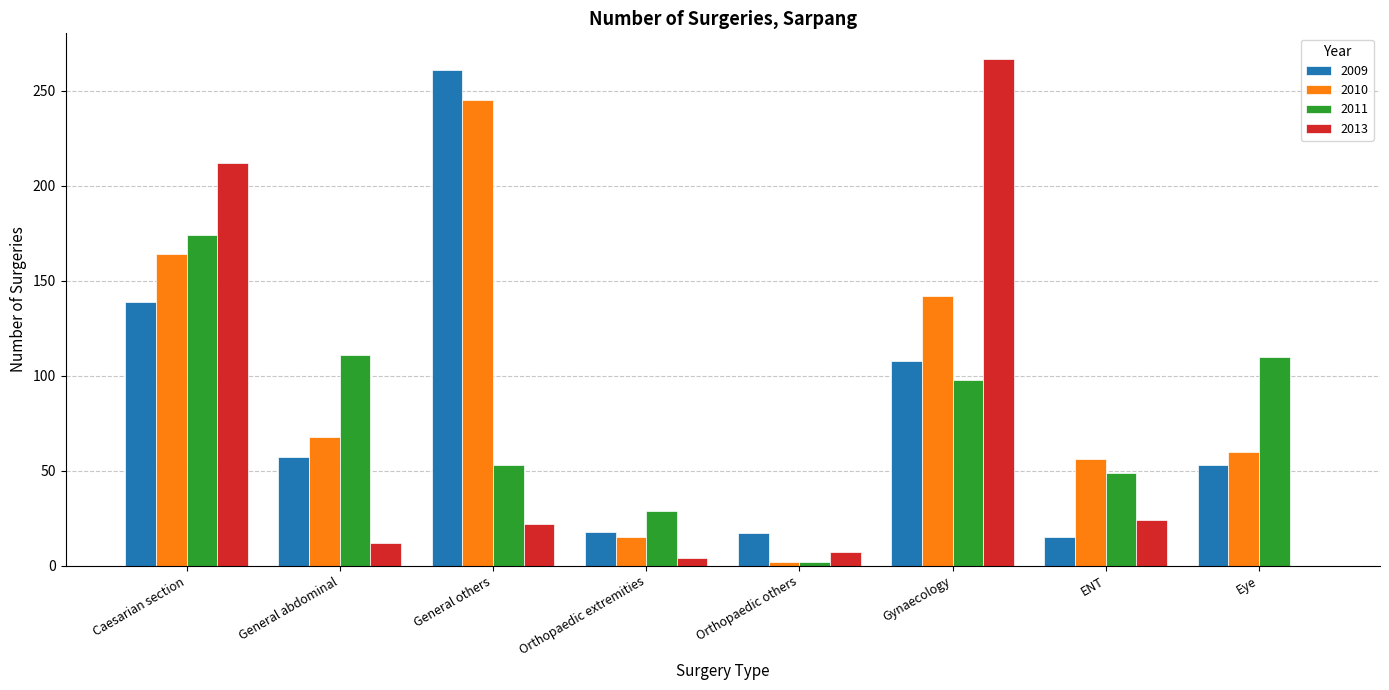

What is the sum of all 2010 values?

752